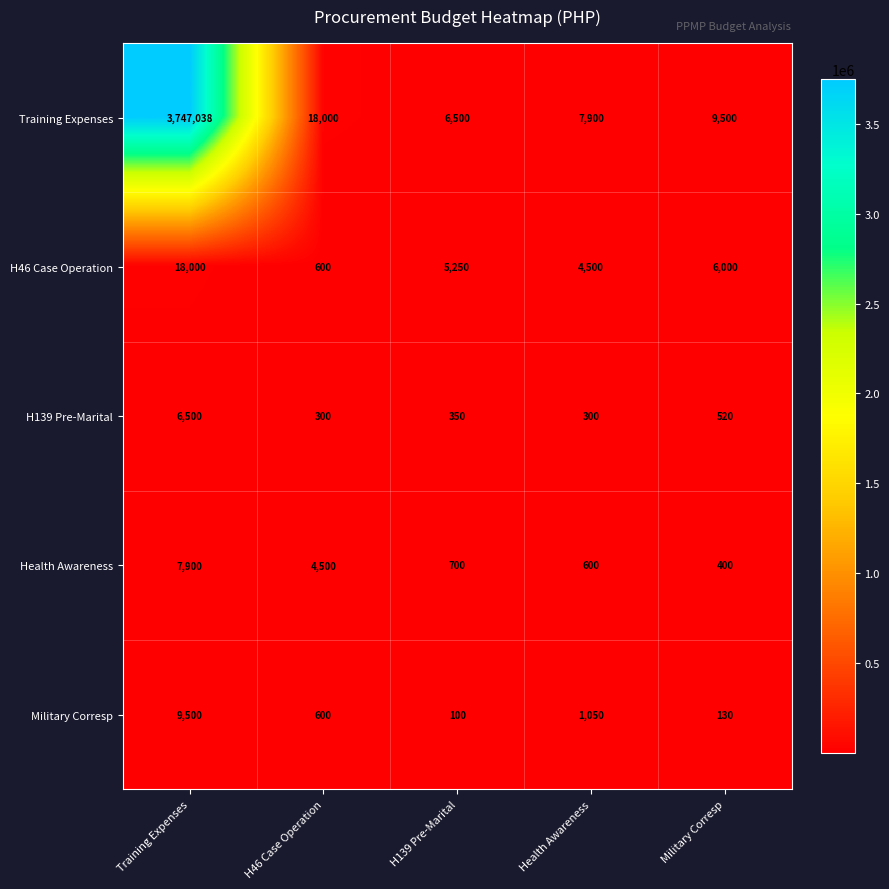

What is the difference between the highest and lowest values at Health Awareness?

7600